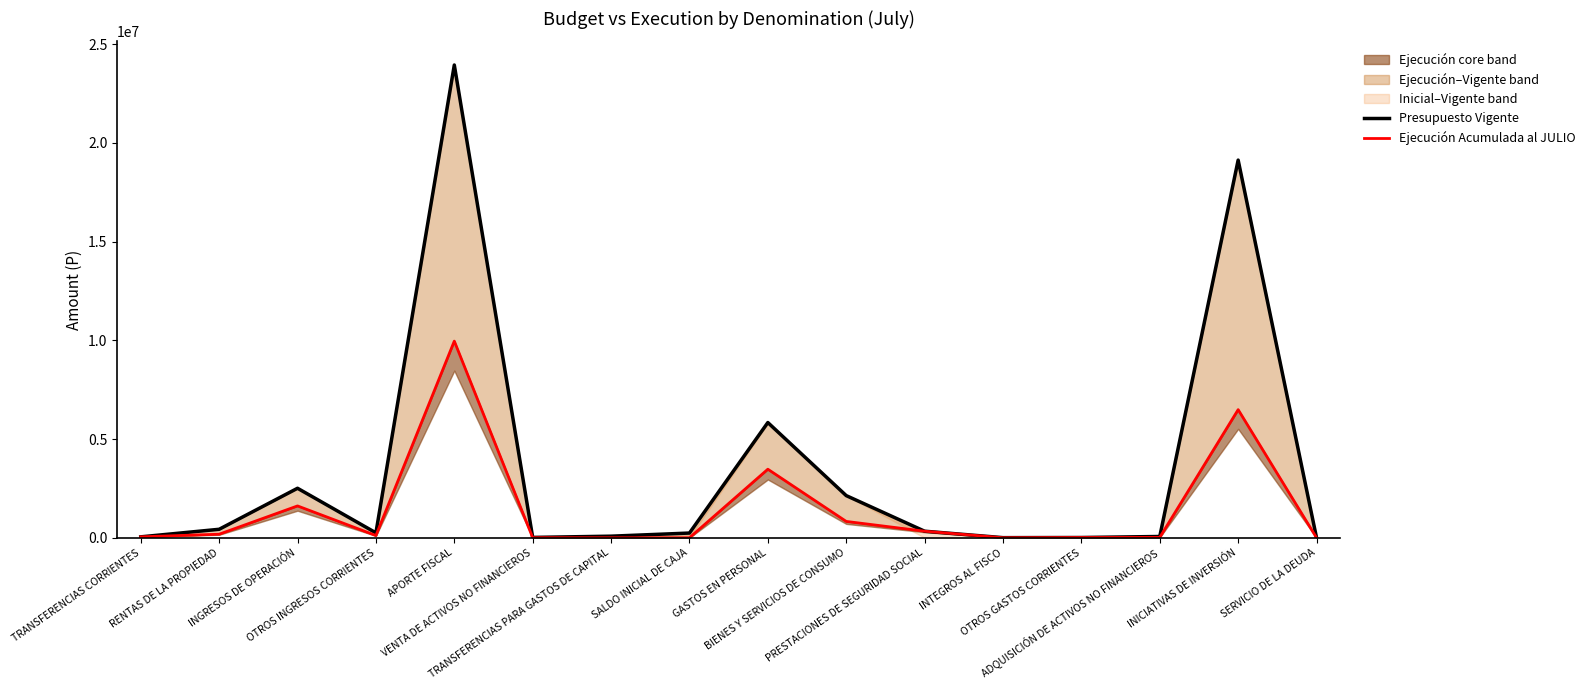

How many data points in Presupuesto Vigente are above 249643?

7